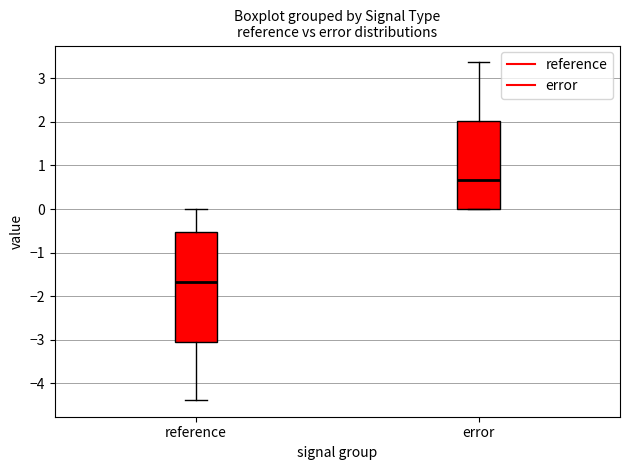

Reading left to right, read every box against the y-axis: the position of its median line, the range the box covers, and the ends of its whiskers. The values are not printed on the chart, so give them approximately, as read against the axis.

reference: median -1.7, box -3.1 to -0.5, whiskers -4.4 to 0.0
error: median 0.7, box 0.0 to 2.0, whiskers 0.0 to 3.4